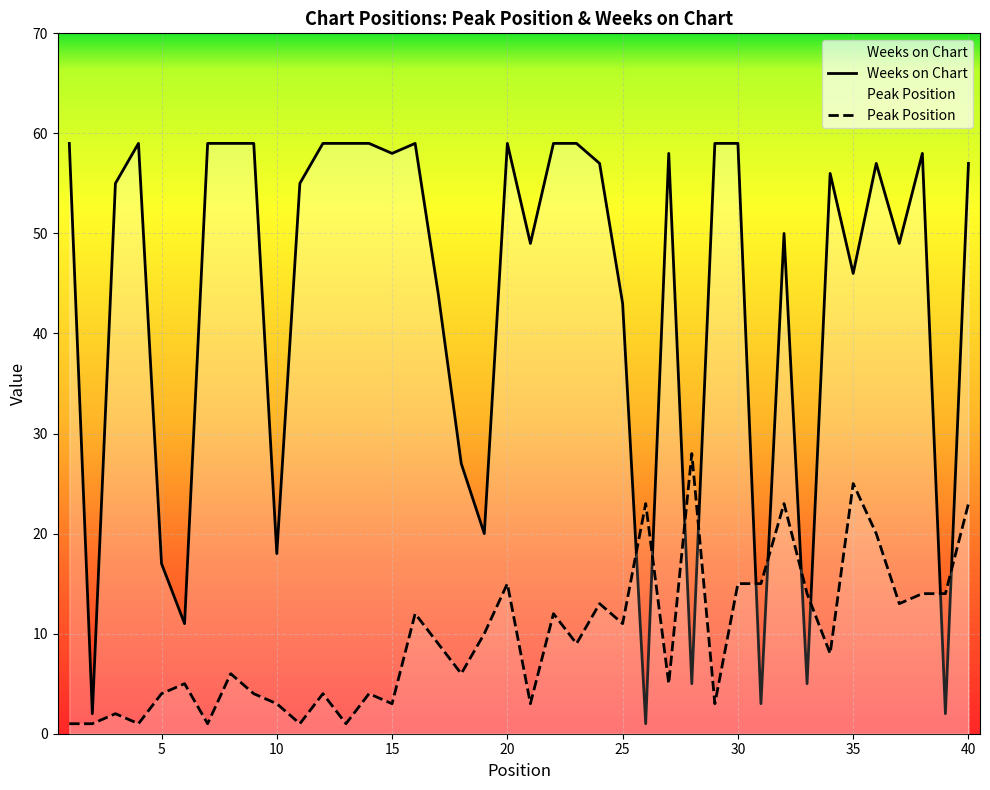

Is it true that Weeks on Chart equals 79 at 9?

False